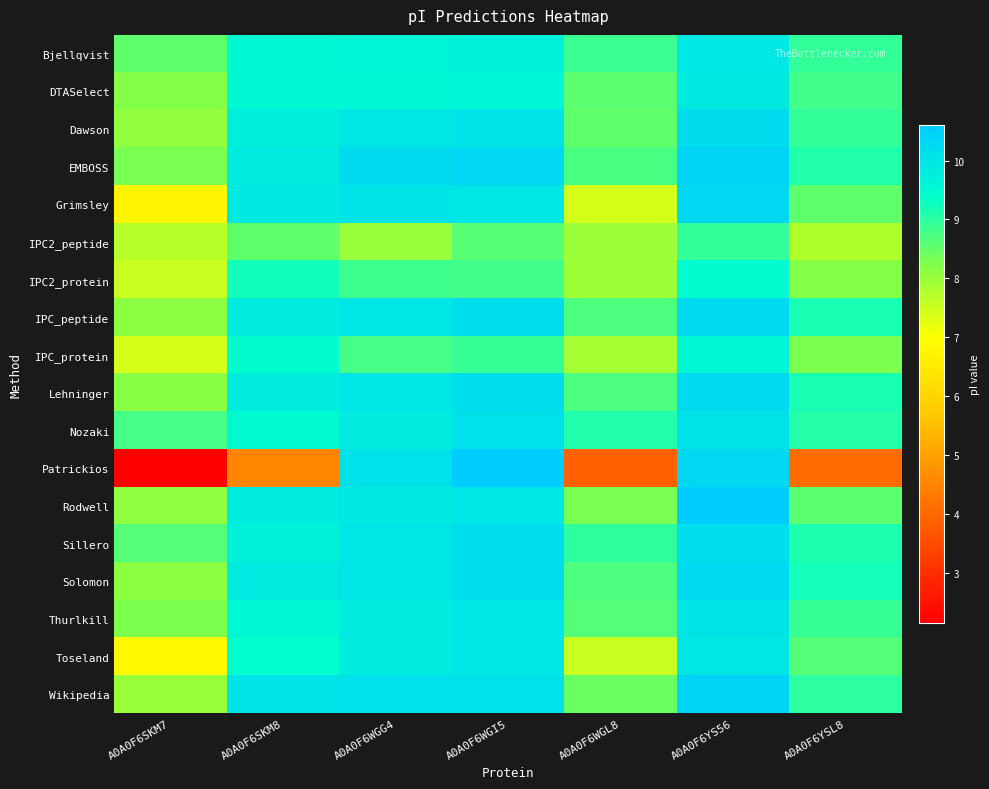

Count the number of data series in this chart.

18